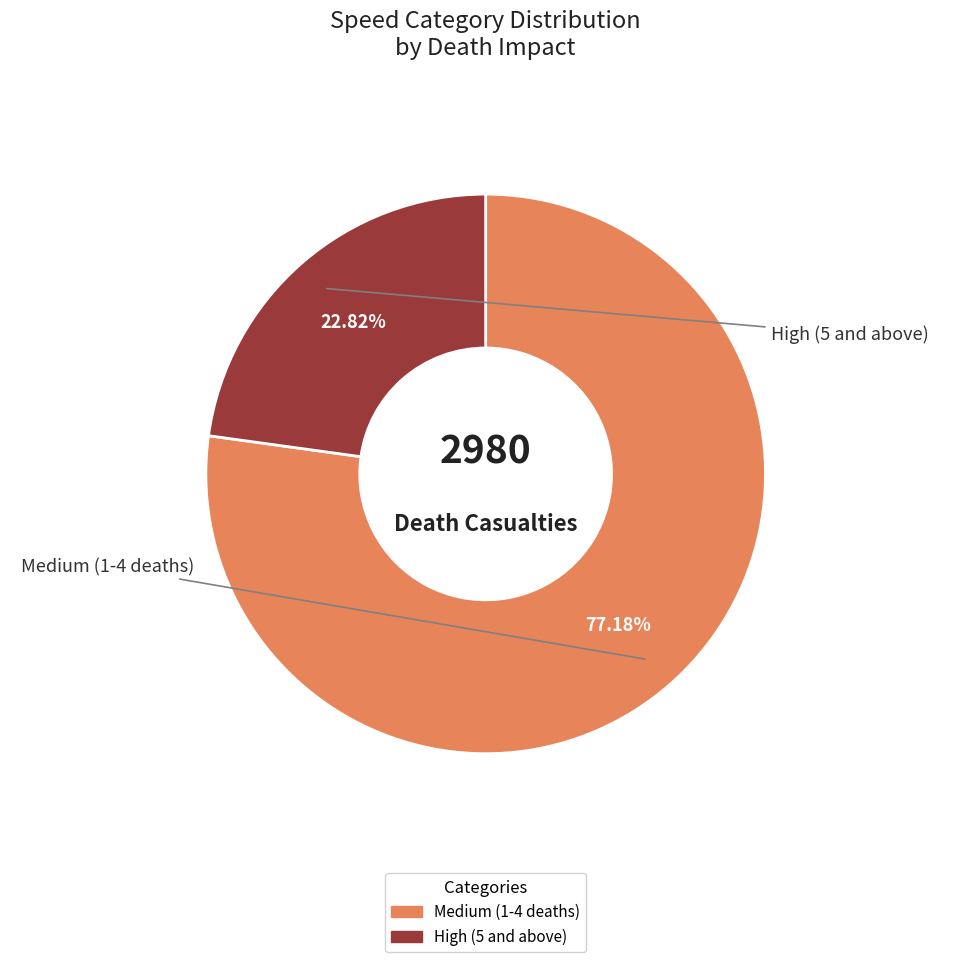

Does any single category account for the majority?

Yes